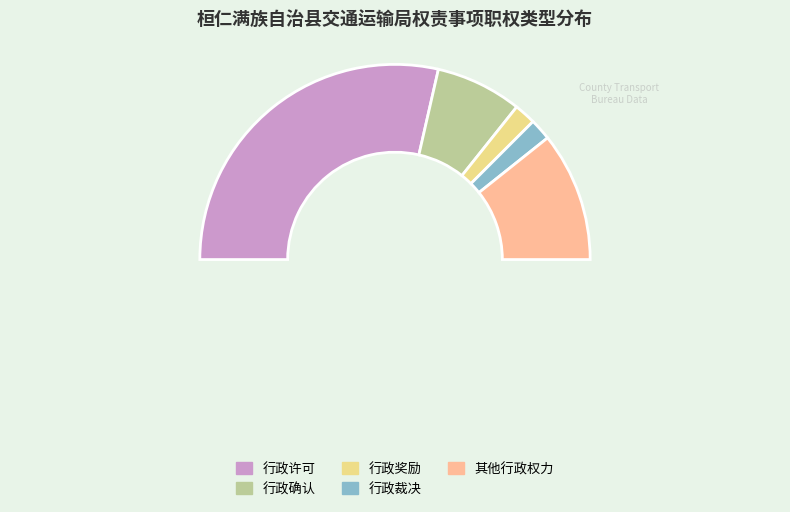

Does 行政许可 represent more than half of the total?

Yes